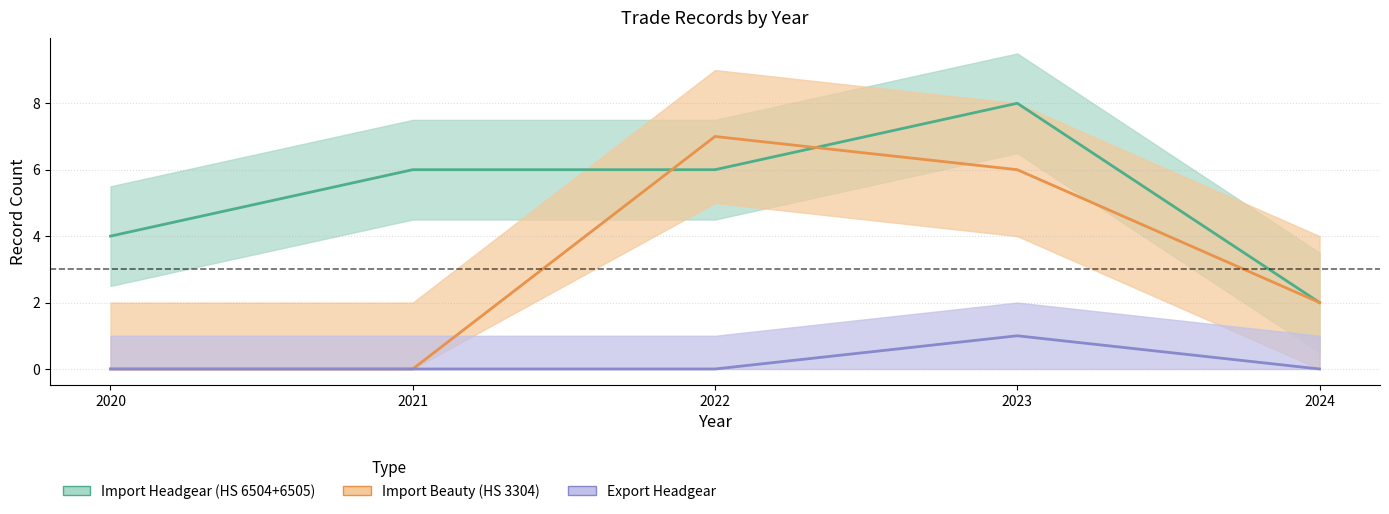

Which series has the largest total across all categories?

Import Headgear (HS 6504+6505)